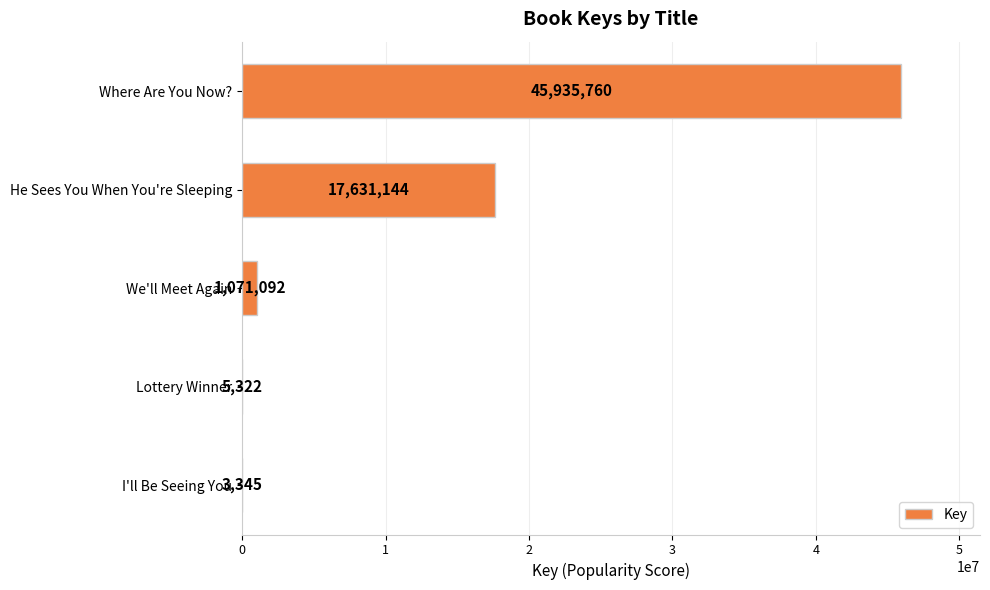

At which label is the value closest to 22969552?

He Sees You When You're Sleeping